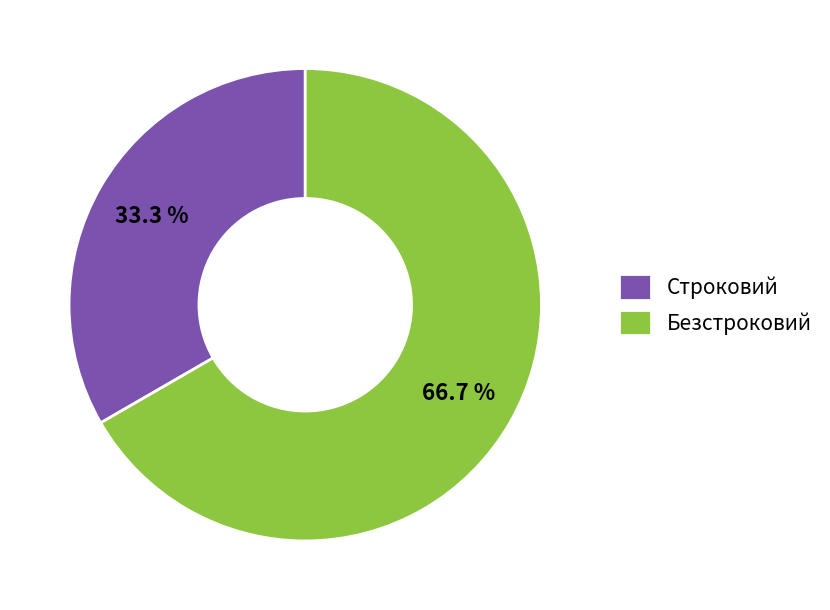

To the nearest percent, what is the difference between the Строковий and Безстроковий slice percentages?

33%